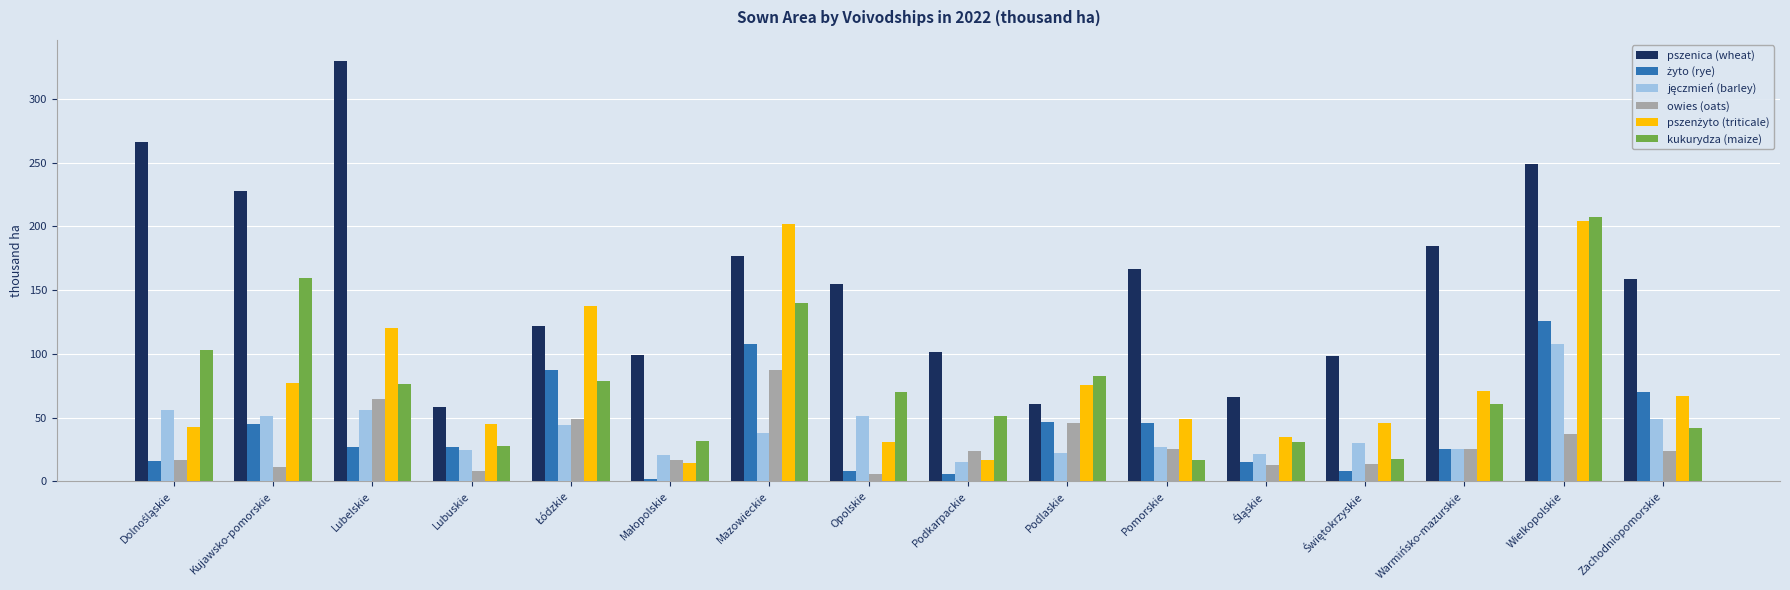

What is the maximum value for pszenica (wheat)?

329.8